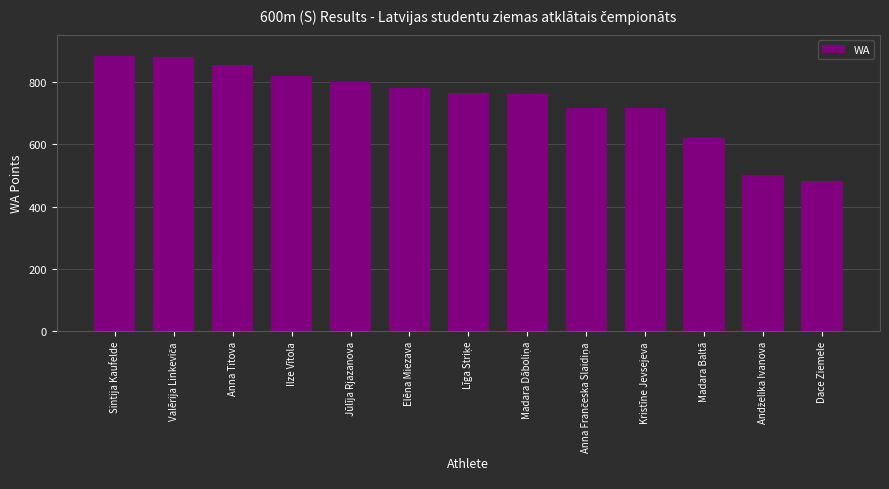

What is the difference between the maximum and minimum values?

399